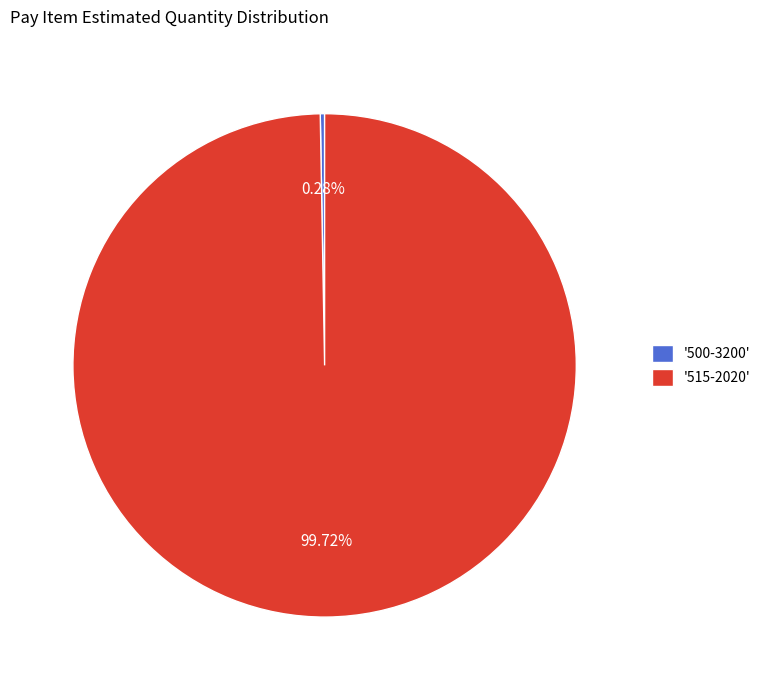

Does '515-2020' account for over 50% of the chart?

Yes